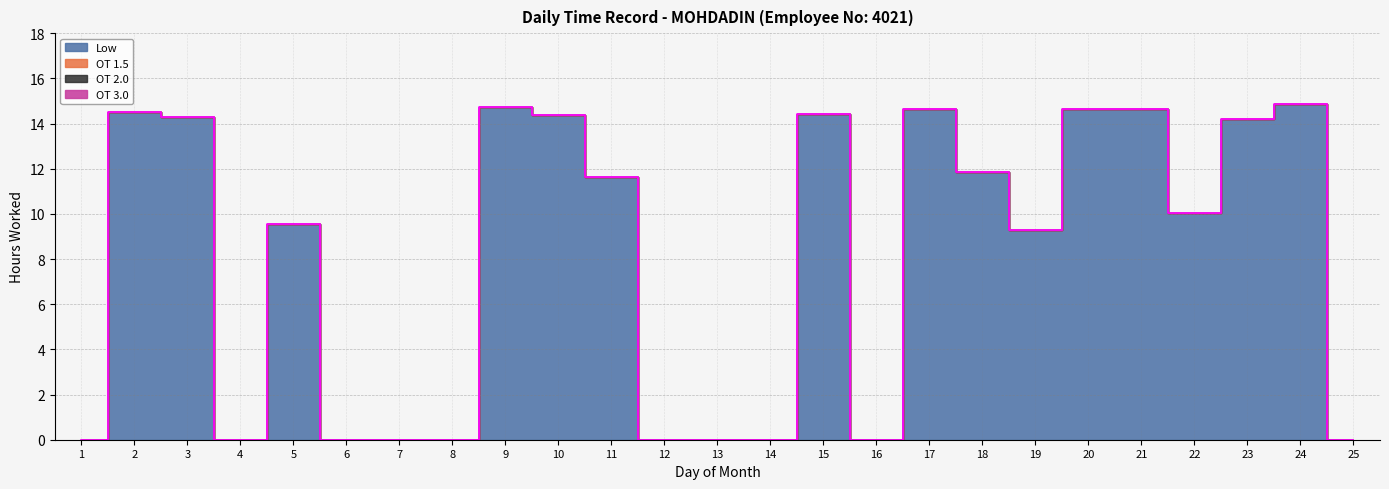

Between 9 and 12, which is larger?

9